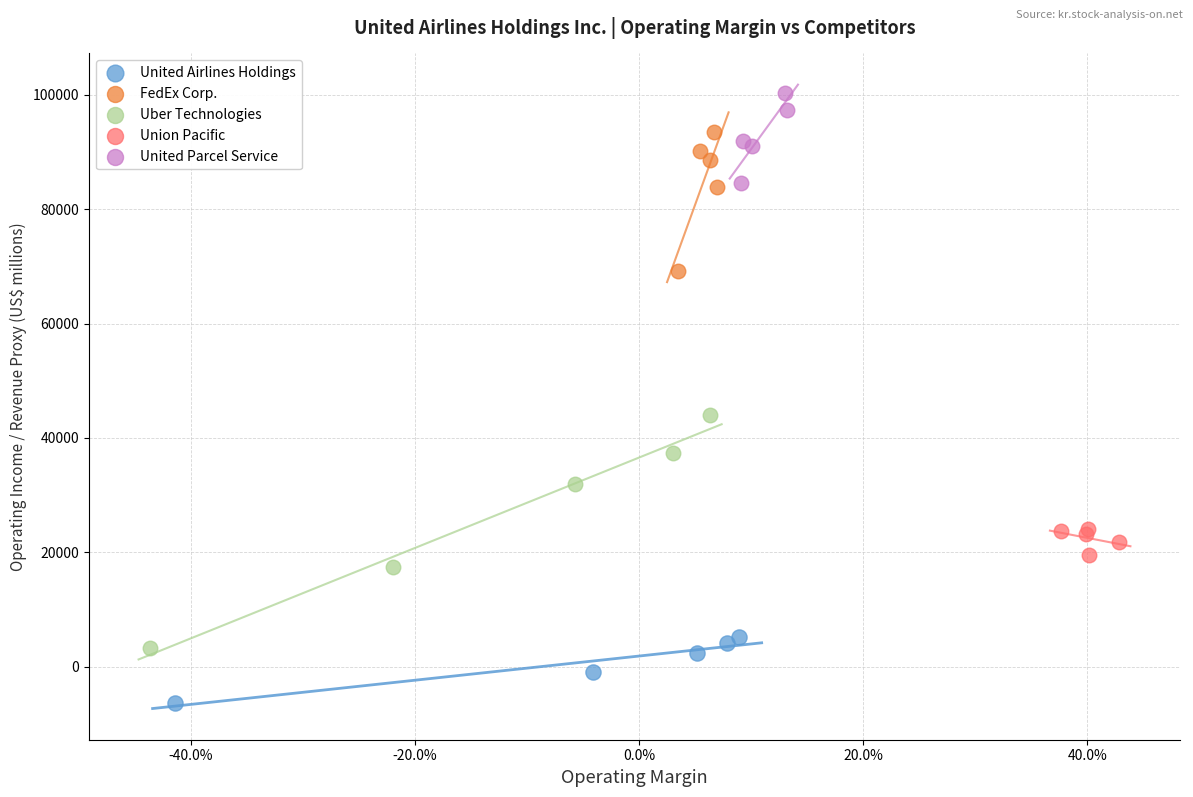

Which series has the largest Y range (max minus min)?

Uber Technologies